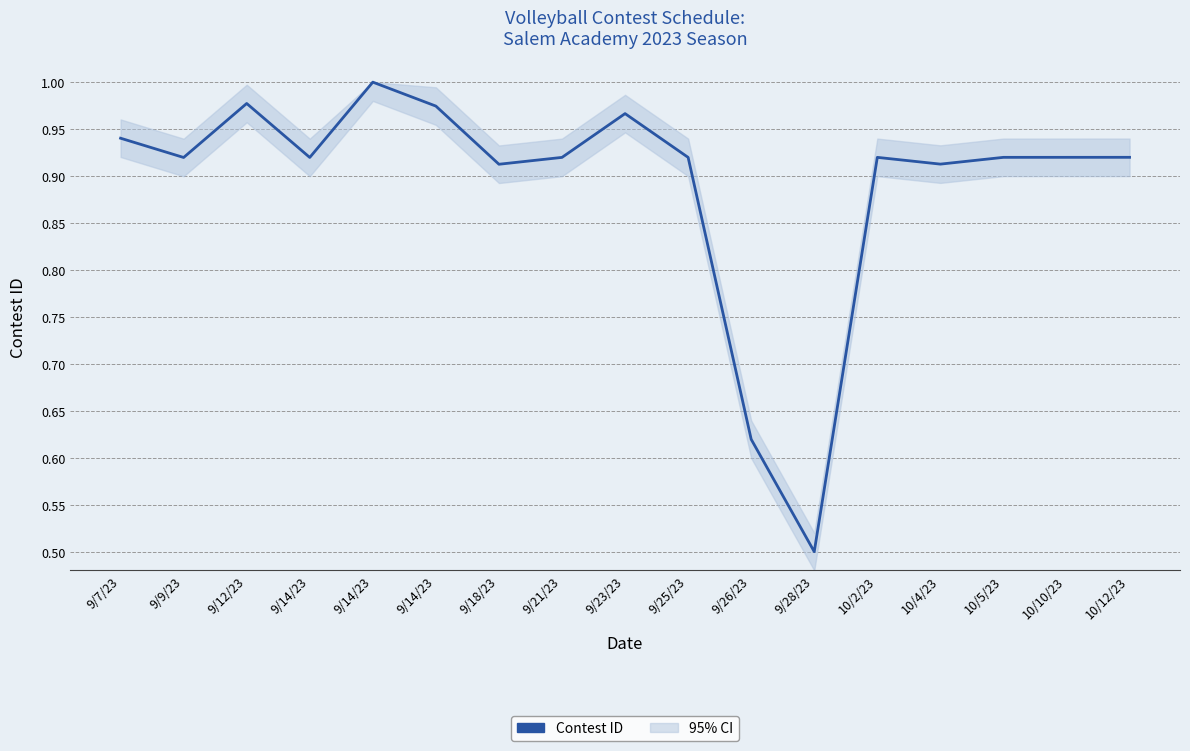

What is the difference between the maximum and minimum values?

0.5